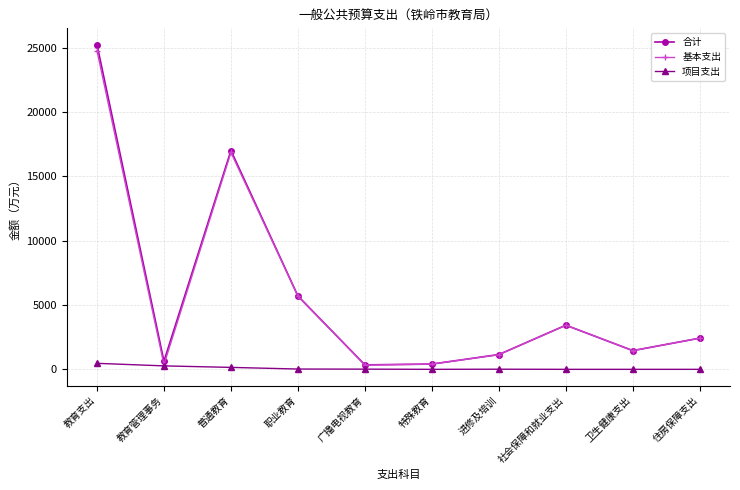

Count the number of categories in the chart.

10